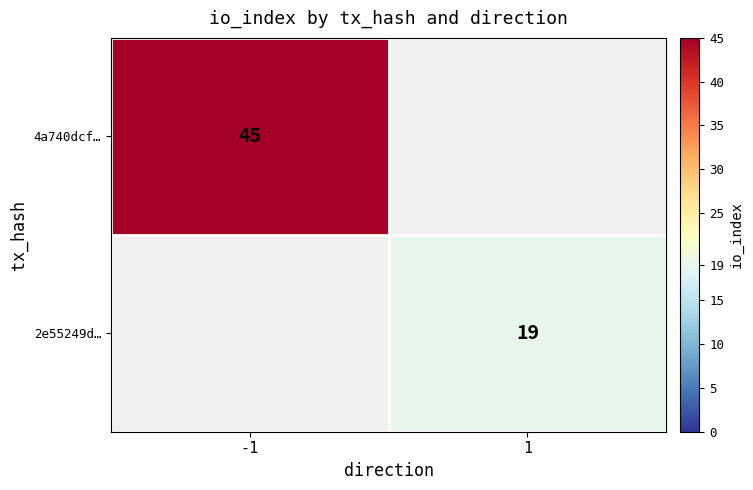

The 4a740dcf… series shows 80 at -1. True or false?

False